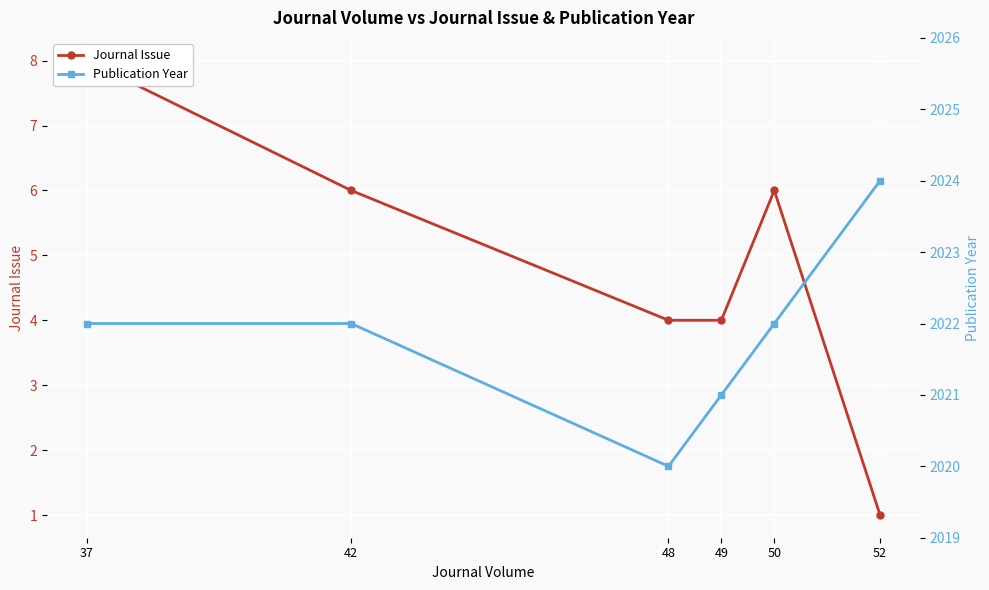

Rank the series by their maximum value, from lowest to highest.

Journal Issue, Publication Year